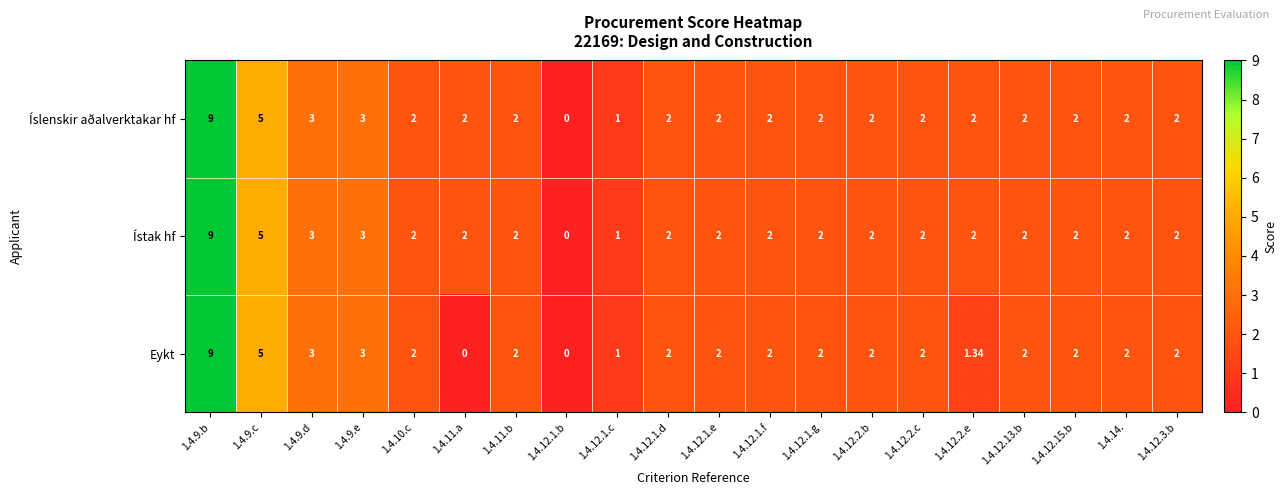

At 1.4.9.e, list the series in order from smallest to largest.

Íslenskir aðalverktakar hf, Ístak hf, Eykt